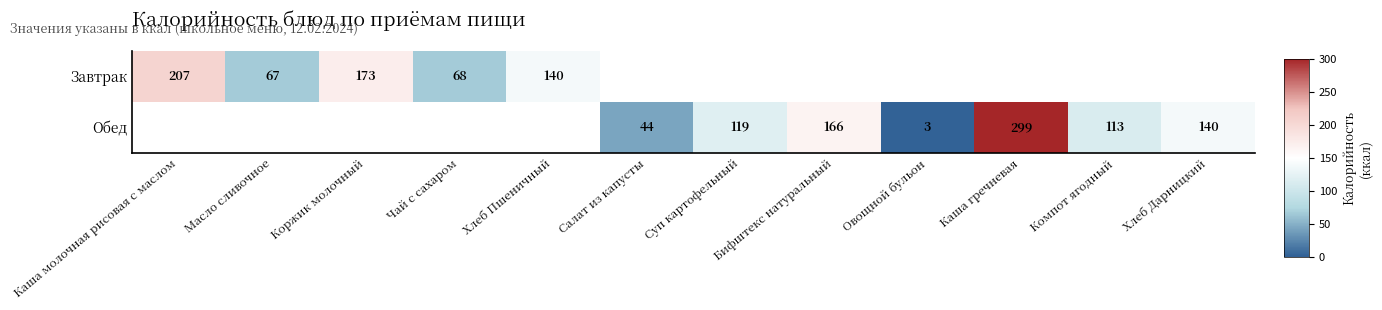

How many data points does each series have?

12